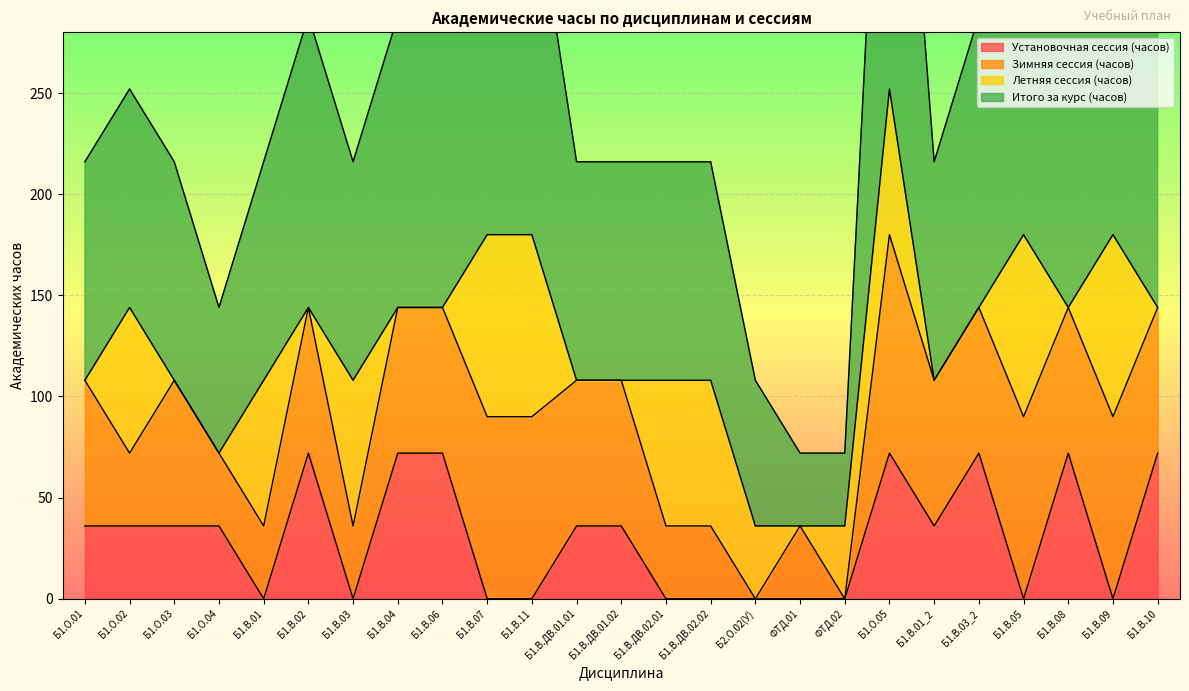

What is the difference between the maximum and minimum values in the Установочная сессия (часов) series?

72